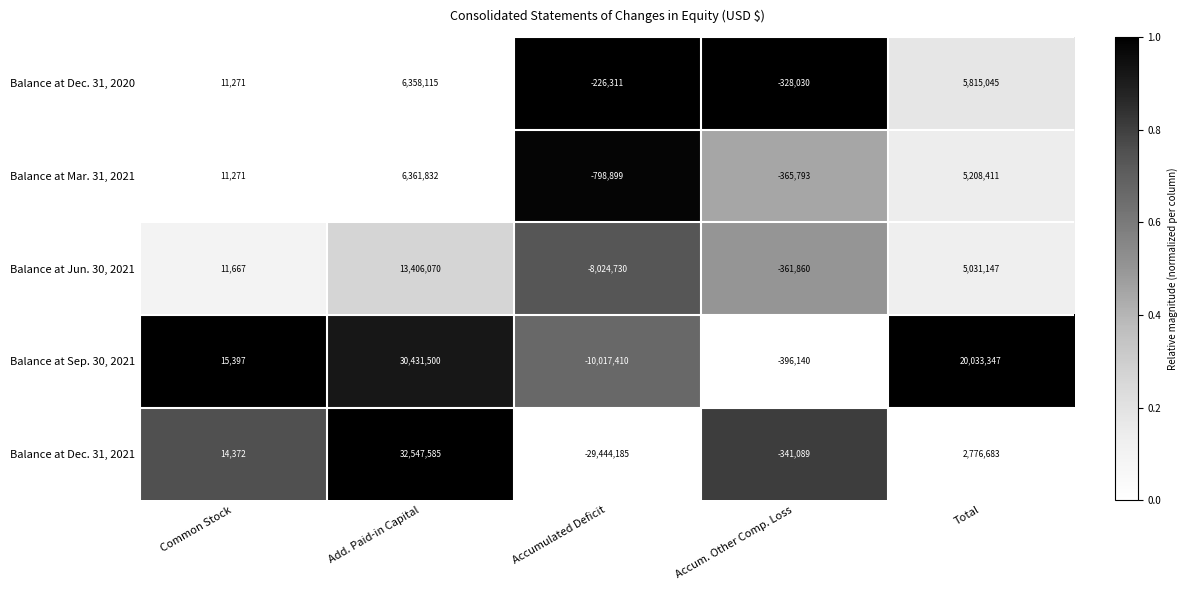

Between Common Stock and Total, which series saw the biggest shift?

Balance at Sep. 30, 2021